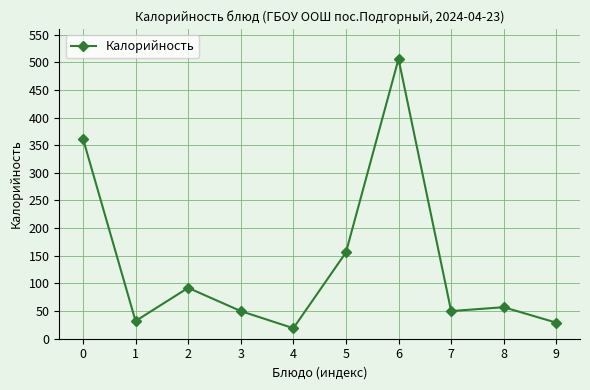

How many distinct data groups are displayed?

1